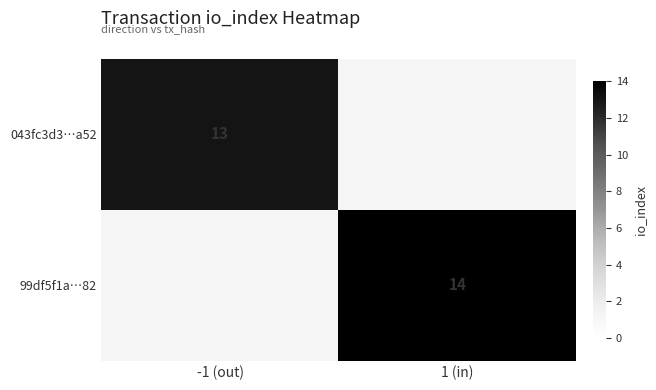

Is it true that 99df5f1a…82 equals 6 at 1 (in)?

False